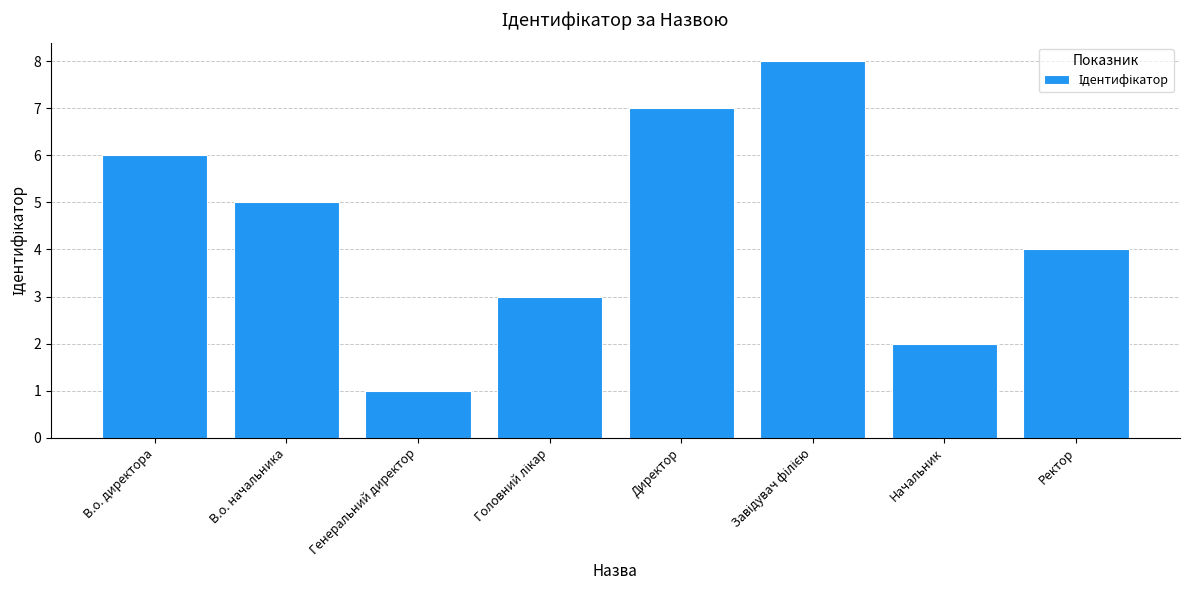

Reading left to right, list all the values displayed in this chart.

6	5	1	3	7	8	2	4